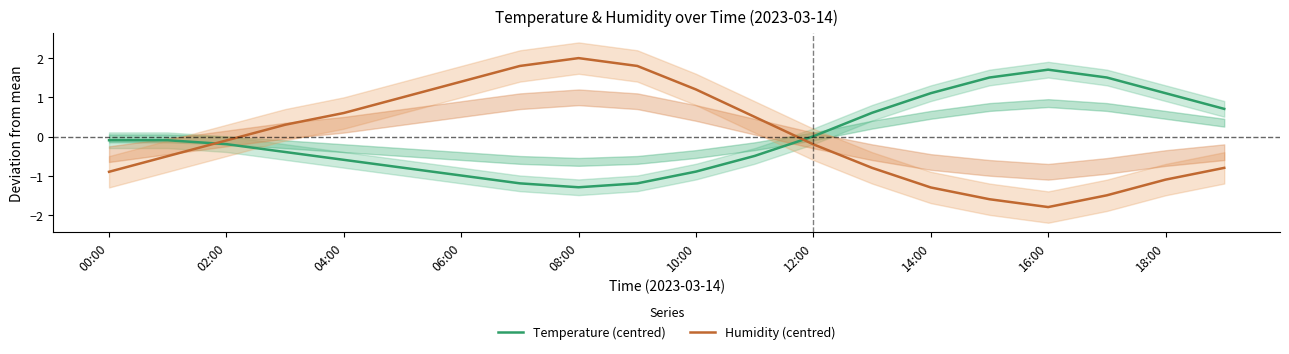

The Humidity (centred) series shows -0.9 at 00:00. True or false?

True